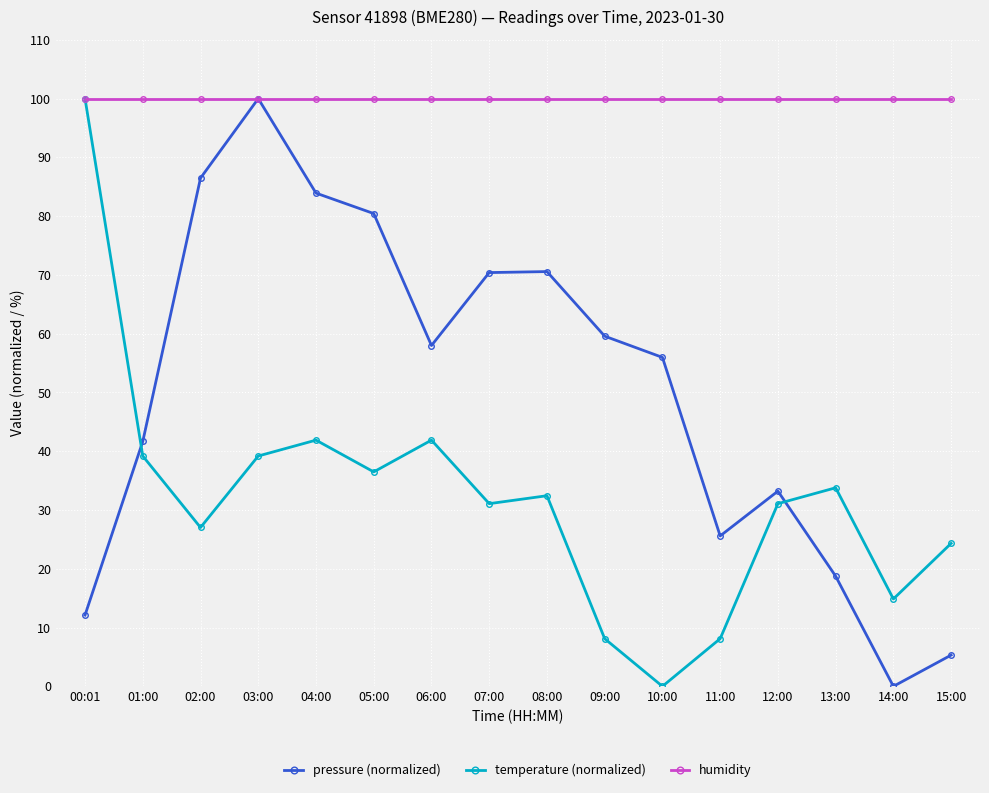

What is the difference between the second highest and second lowest values in the pressure (normalized) series?

81.2